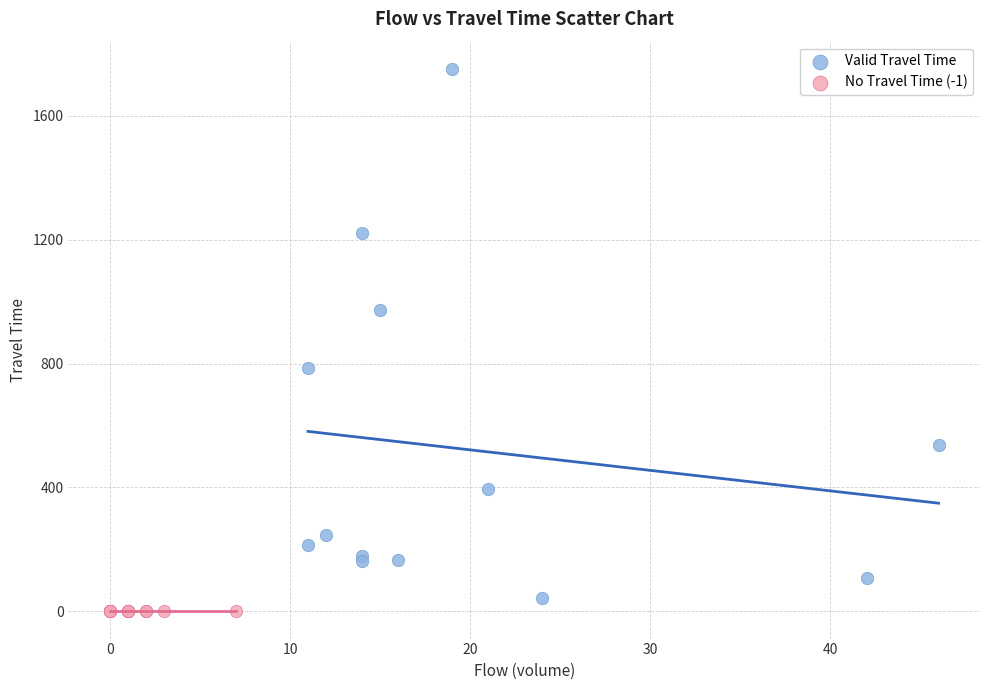

Which series reaches the minimum Y coordinate?

No Travel Time (-1)